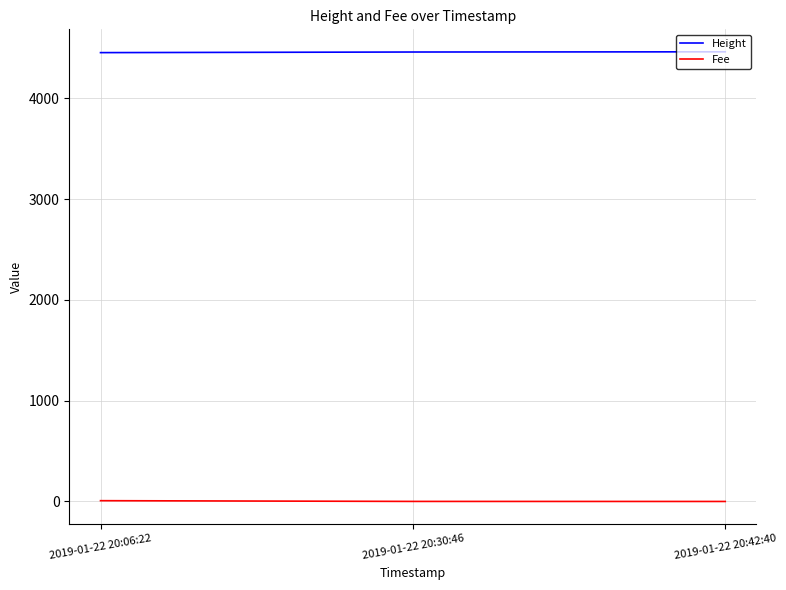

Which series has the largest total across all categories?

Height